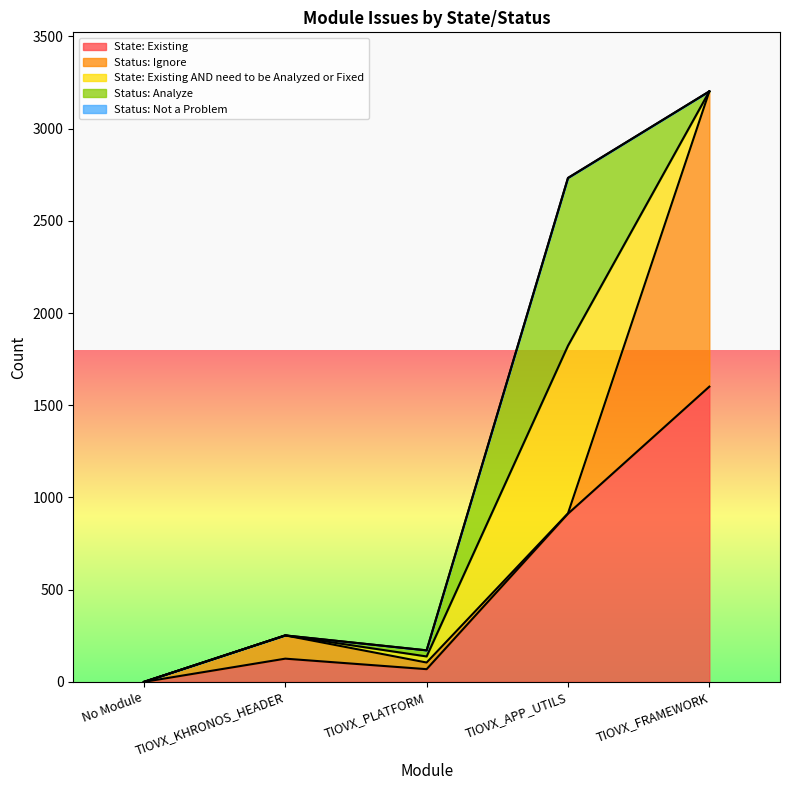

Reading left to right, transcribe all the data shown in this chart.

State: Existing: 0	126	69	912	1601
Status: Ignore: 0	126	36	2	1601
State: Existing AND need to be Analyzed or Fixed: 0	0	33	909	0
Status: Analyze: 0	0	33	909	0
Status: Not a Problem: 0	0	0	1	0